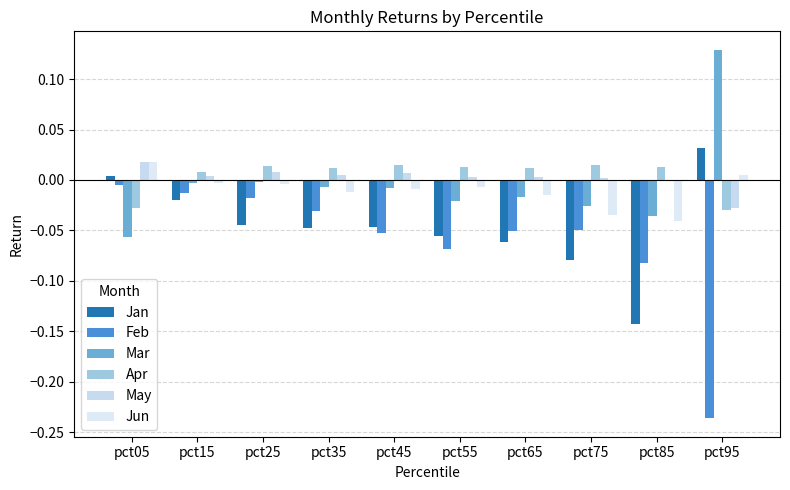

Reading left to right, list all the values displayed in this chart.

Jan: 0.0	-0.0	-0.0	-0.0	-0.0	-0.1	-0.1	-0.1	-0.1	0.0
Feb: -0.0	-0.0	-0.0	-0.0	-0.1	-0.1	-0.1	-0.0	-0.1	-0.2
Mar: -0.1	-0.0	-0.0	-0.0	-0.0	-0.0	-0.0	-0.0	-0.0	0.1
Apr: -0.0	0.0	0.0	0.0	0.0	0.0	0.0	0.0	0.0	-0.0
May: 0.0	0.0	0.0	0.0	0.0	0.0	0.0	0.0	-0.0	-0.0
Jun: 0.0	-0.0	-0.0	-0.0	-0.0	-0.0	-0.0	-0.0	-0.0	0.0